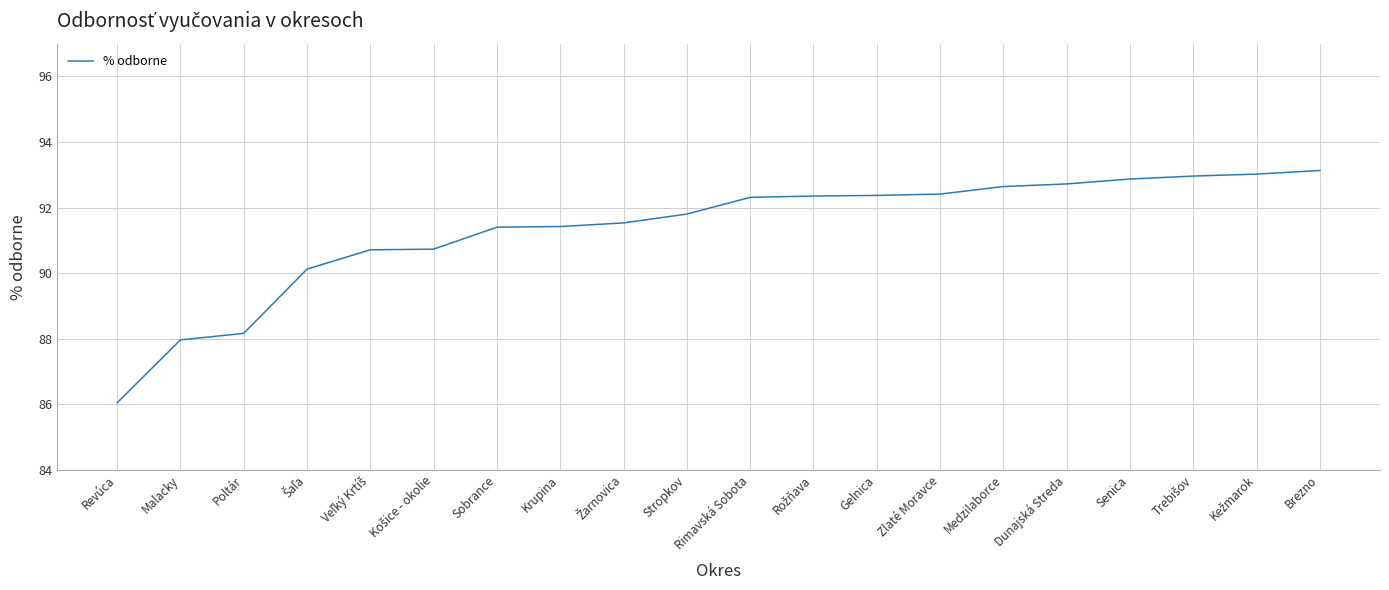

True or false: the data shows 92.3 at Rimavská Sobota.

True